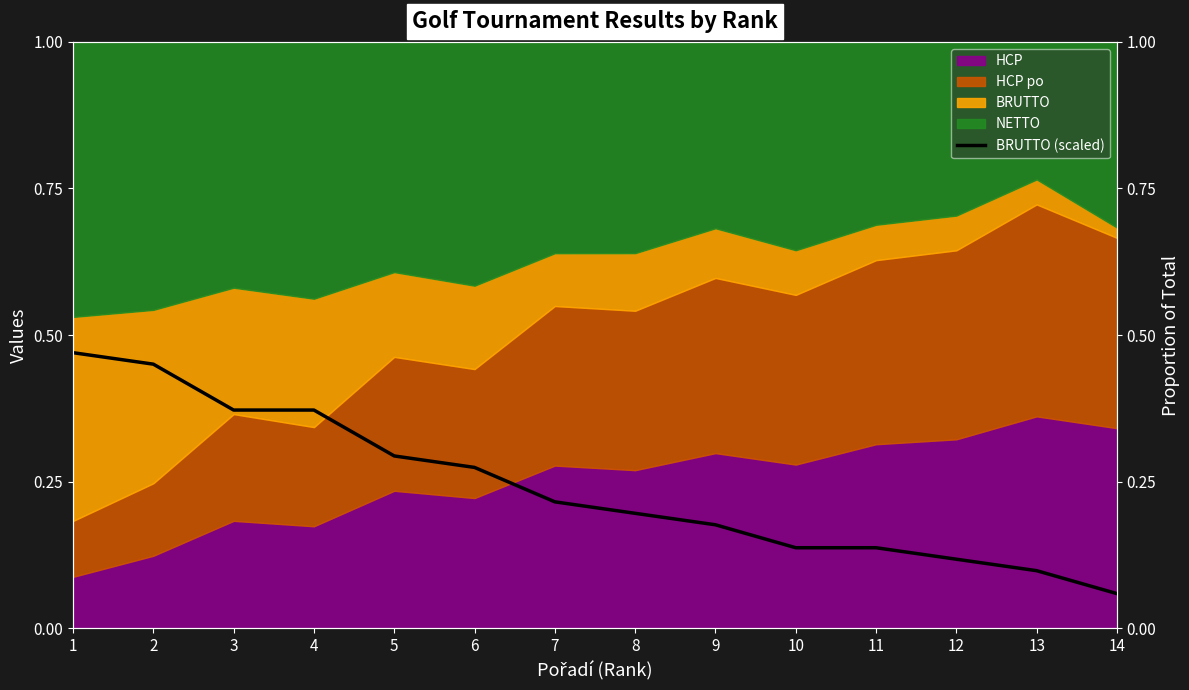

What is the sum of all values?

3.4